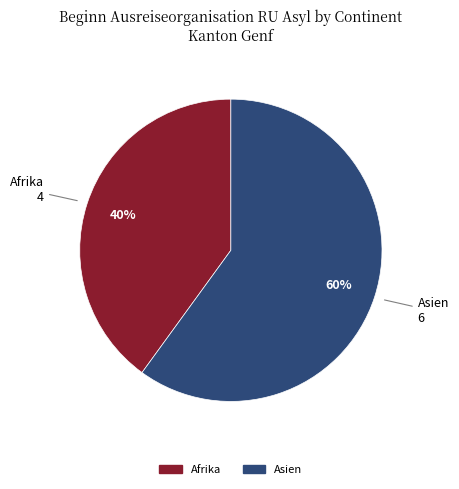

How many slices are in this pie chart?

2